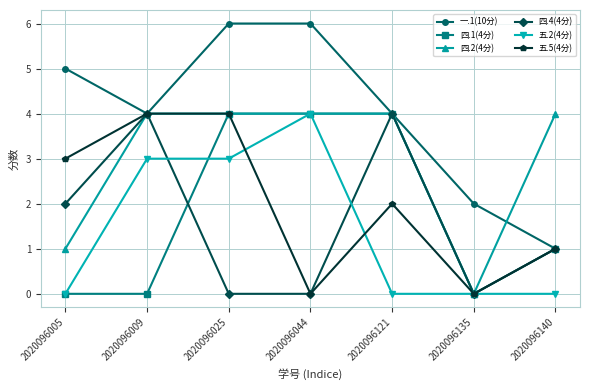

What is the total value across all series at 2020096044?

18